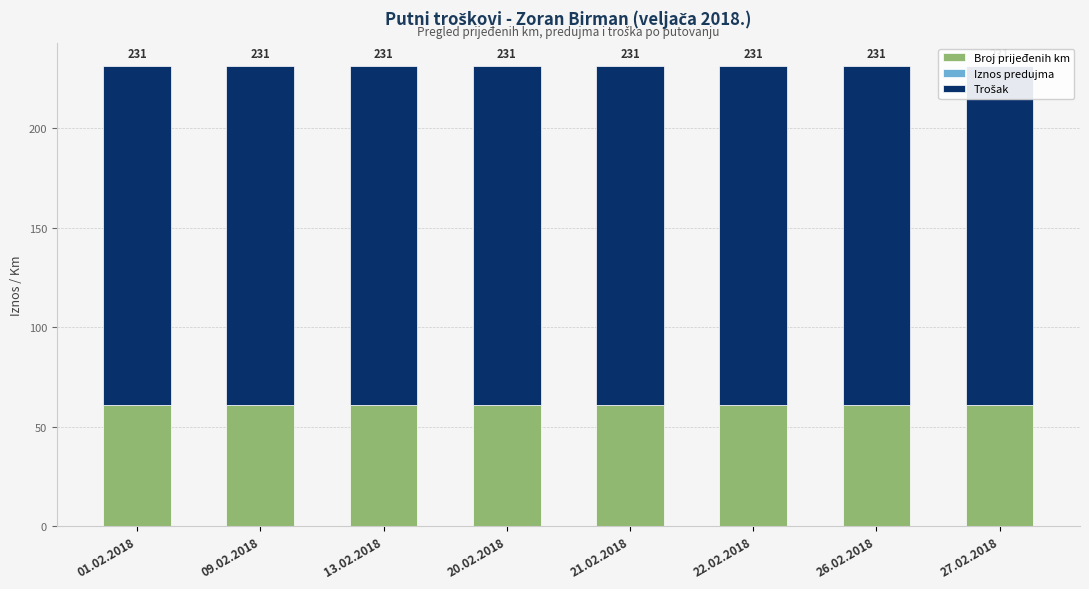

What is the sum of all Trošak values?

1360